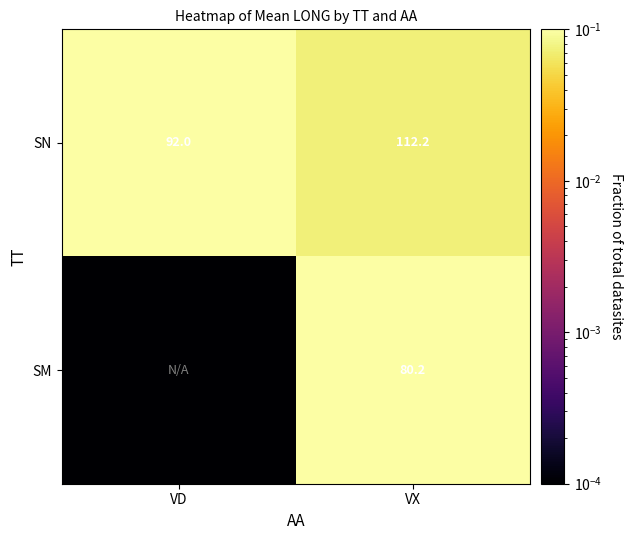

Is the value of SM at VX greater than the value of SN at VX?

No